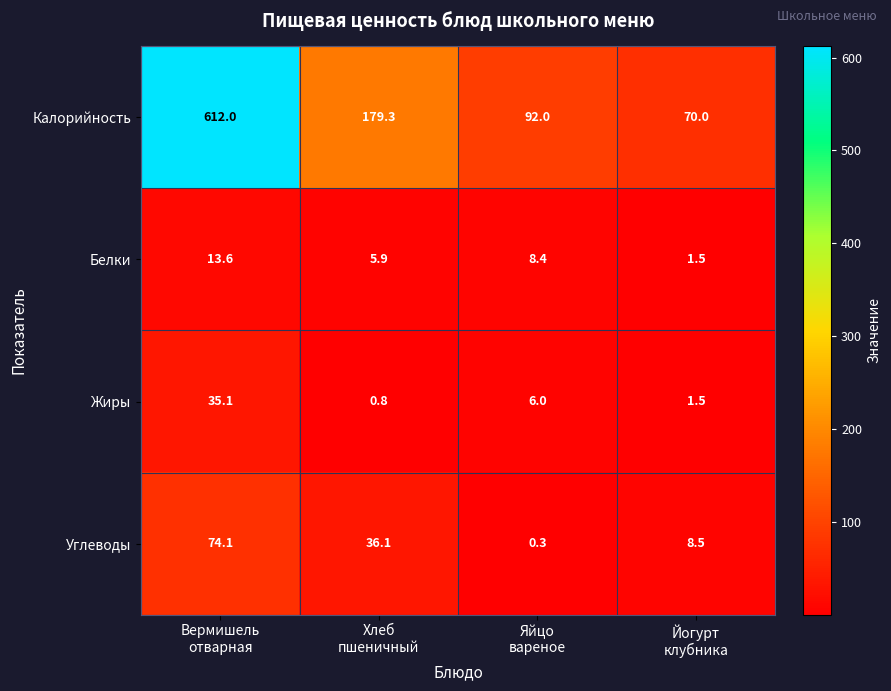

Which series has the largest range (max minus min)?

Калорийность